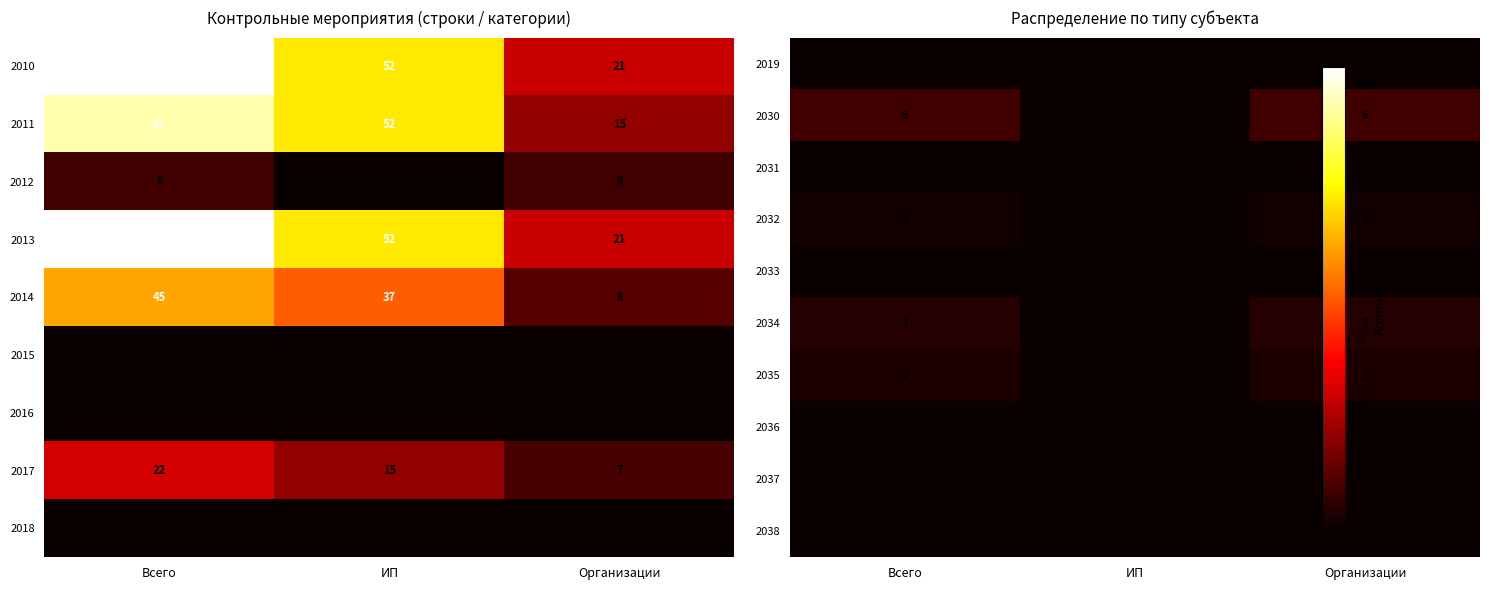

List the labels in order of 2014 value, largest first.

Всего, ИП, Организации